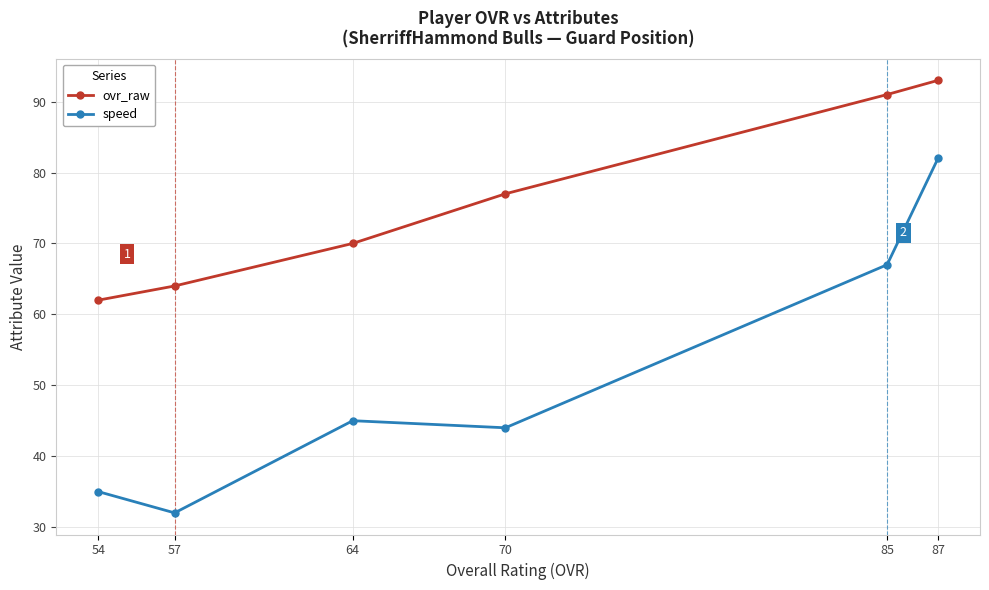

True or false: speed and ovr_raw cross at least once.

False